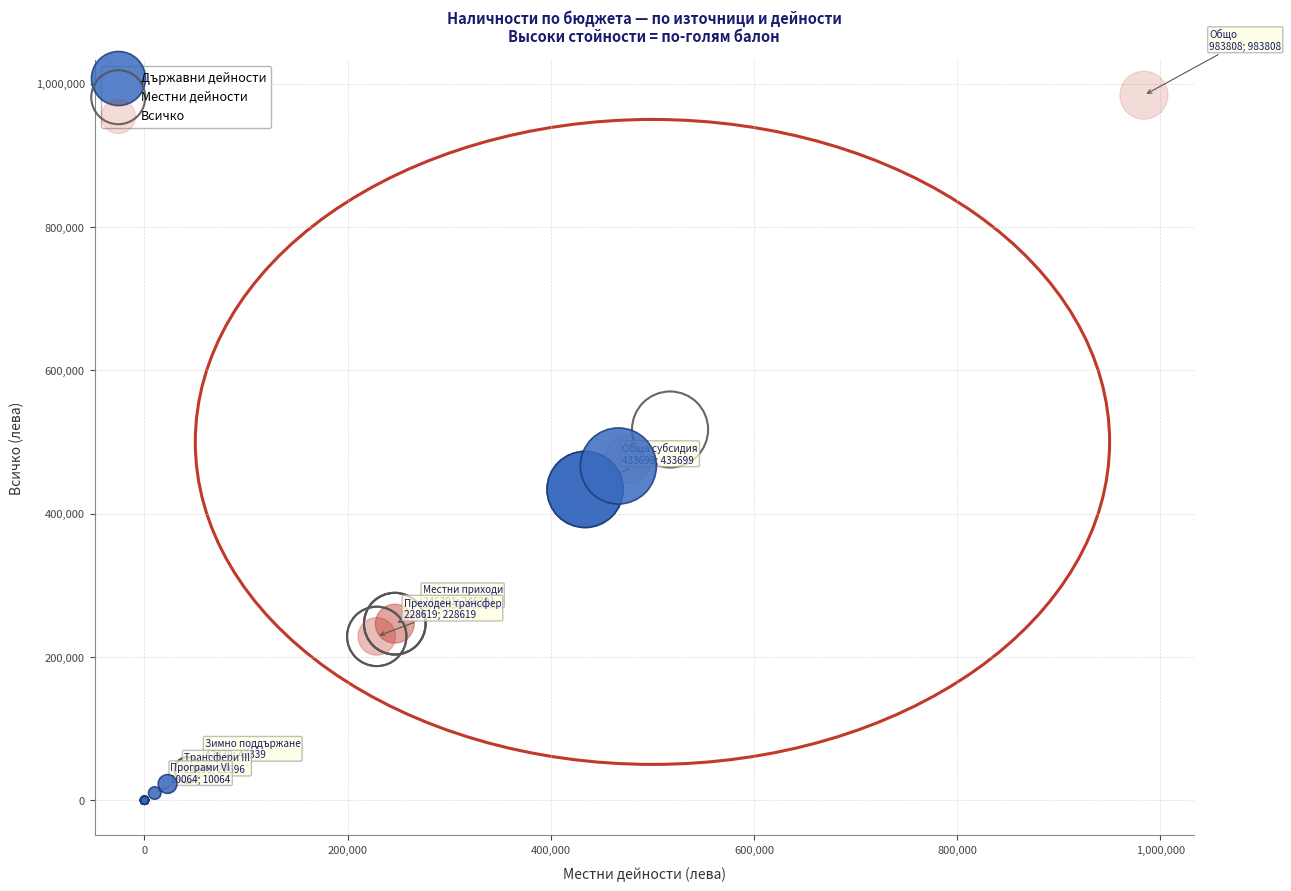

Which series contains the highest Y value?

Всичко